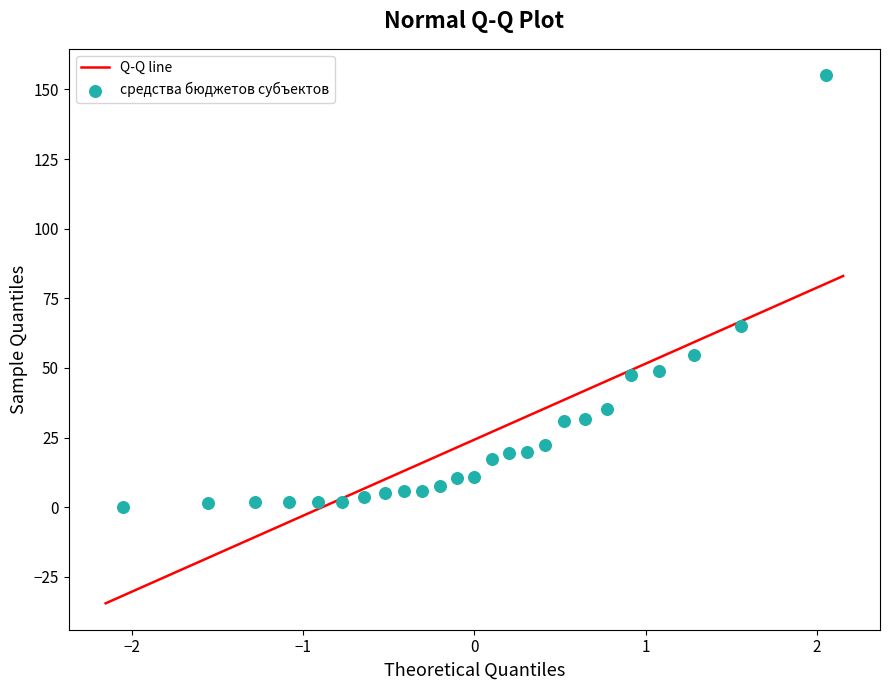

What Y value in the scatter plot is closest to 77?

64.9